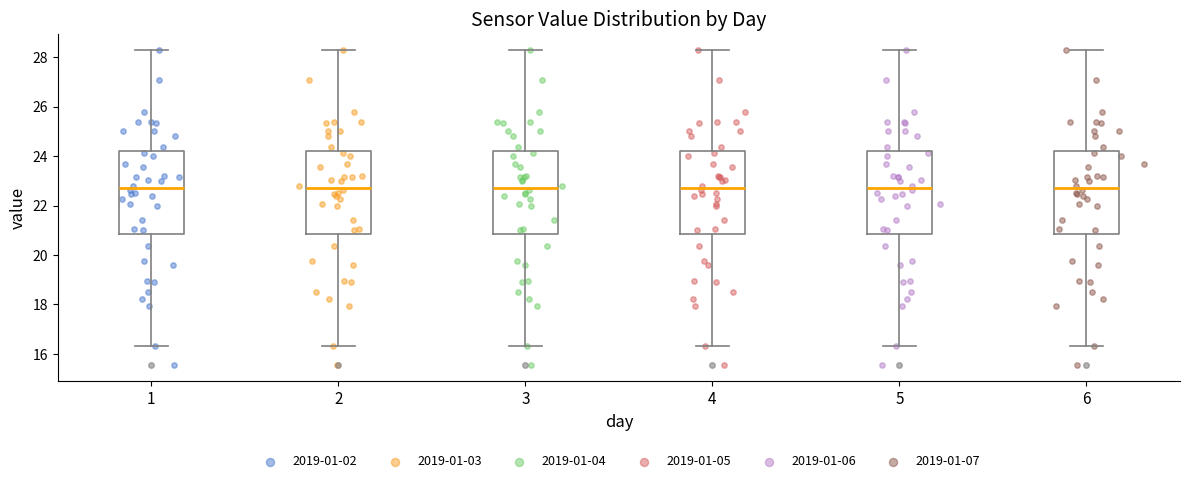

Where does the upper whisker of the box at x = 4 end on the y-axis? The values are not printed on the chart, so give them approximately, as read against the axis.

28.4